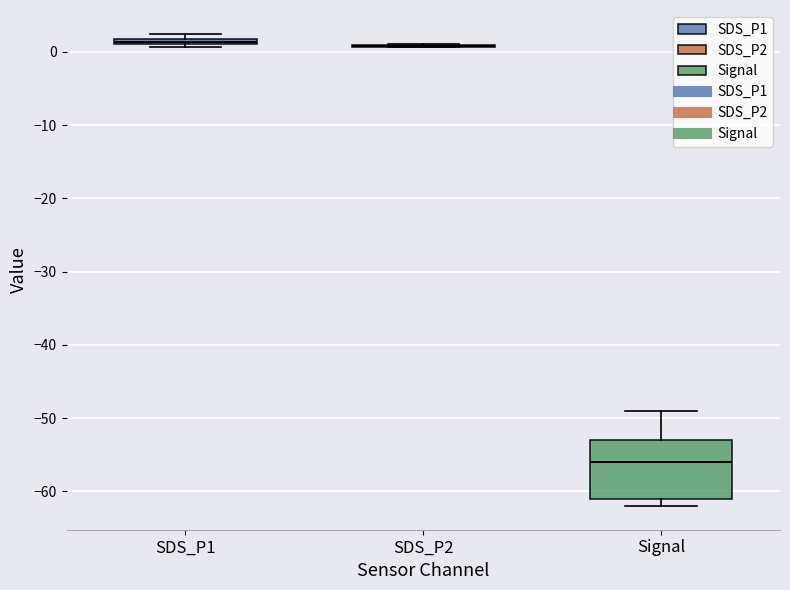

Which box is the tallest, from its lower edge to its upper edge?

Signal